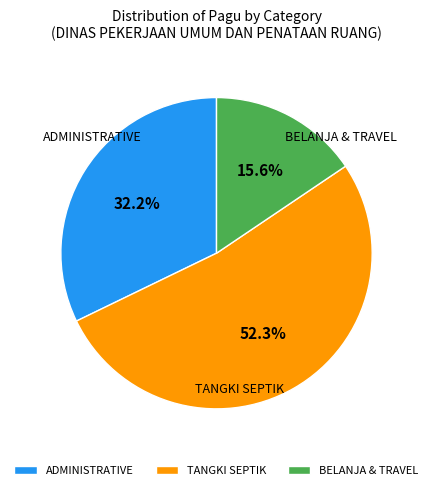

What is the ratio of the value at BELANJA & TRAVEL to the value at TANGKI SEPTIK?

0.3